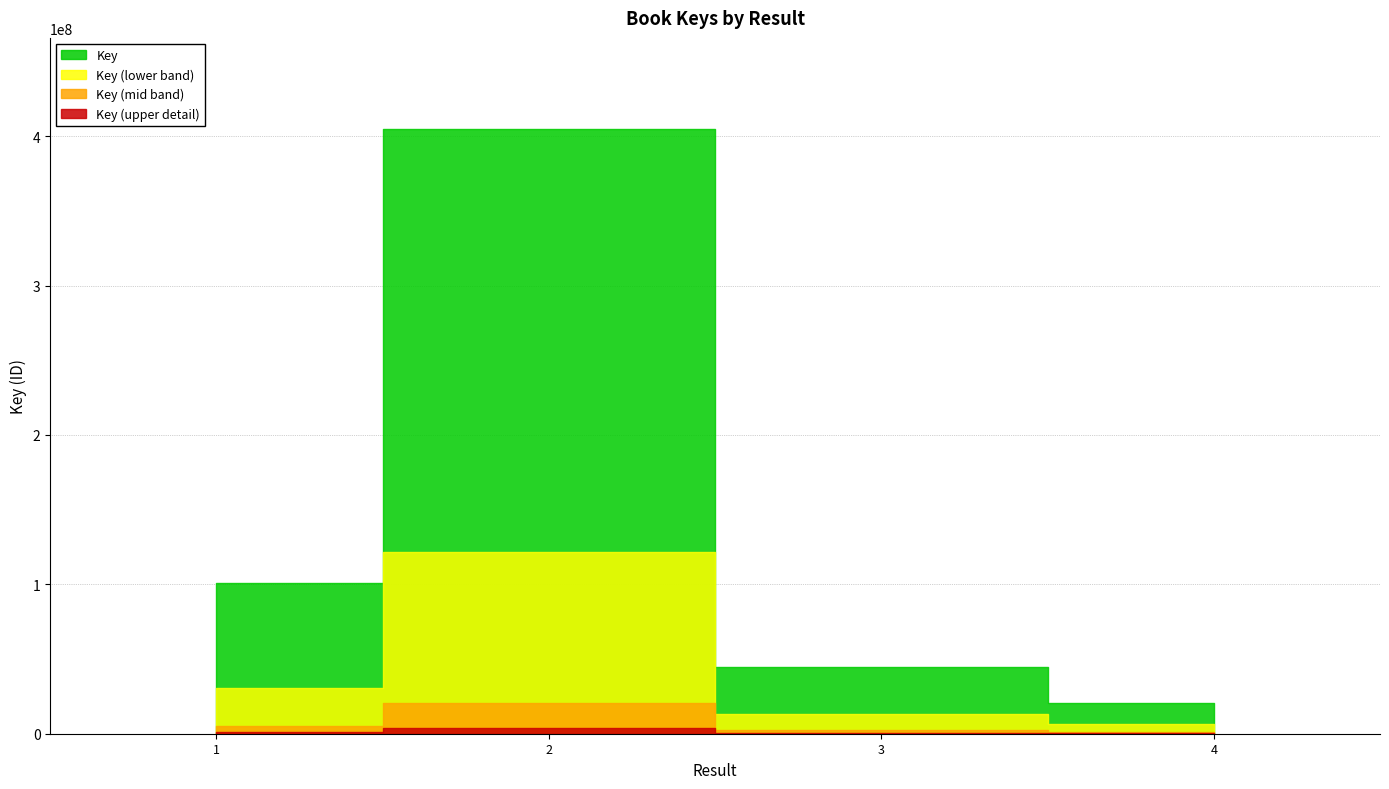

Reading right to left, list all the values displayed in this chart.

20611963	44994161	404999352	101162742